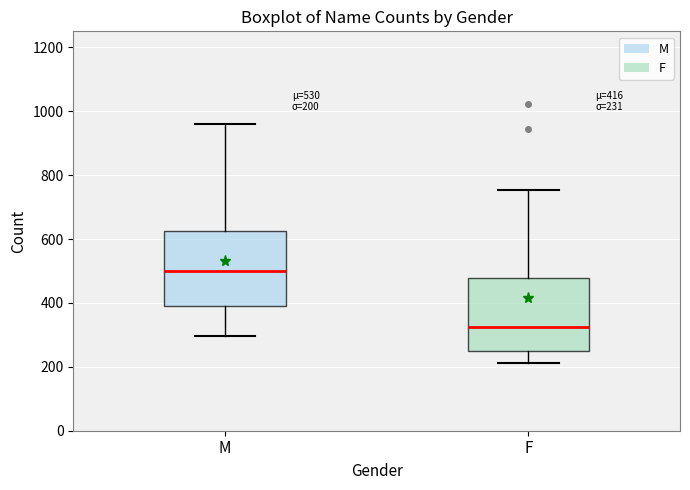

Which box has the highest median line?

M